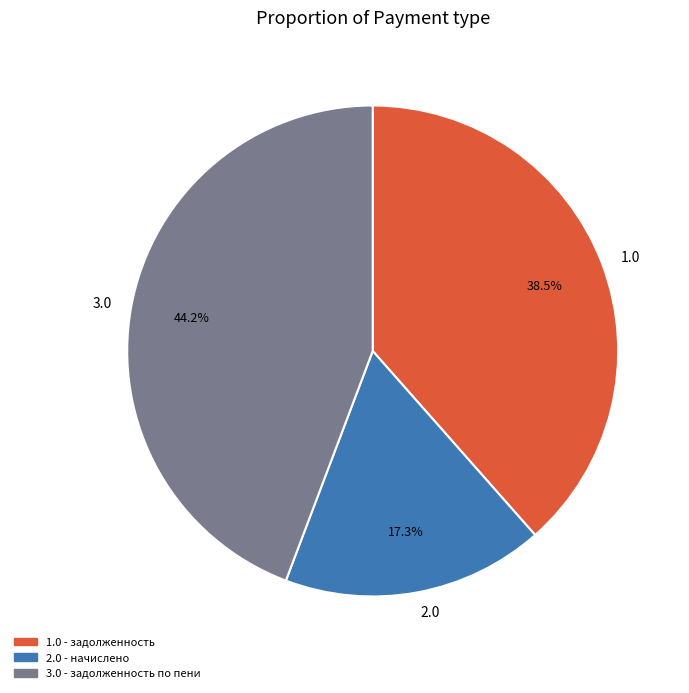

Which category has the biggest portion of the pie?

3.0